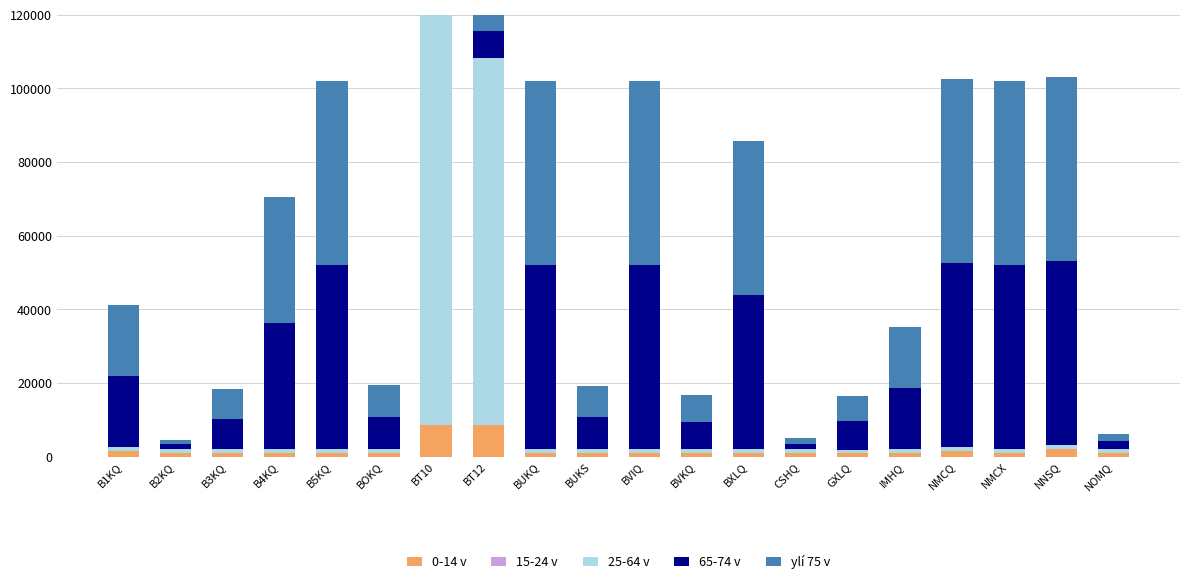

How many bars are there in each group?

5